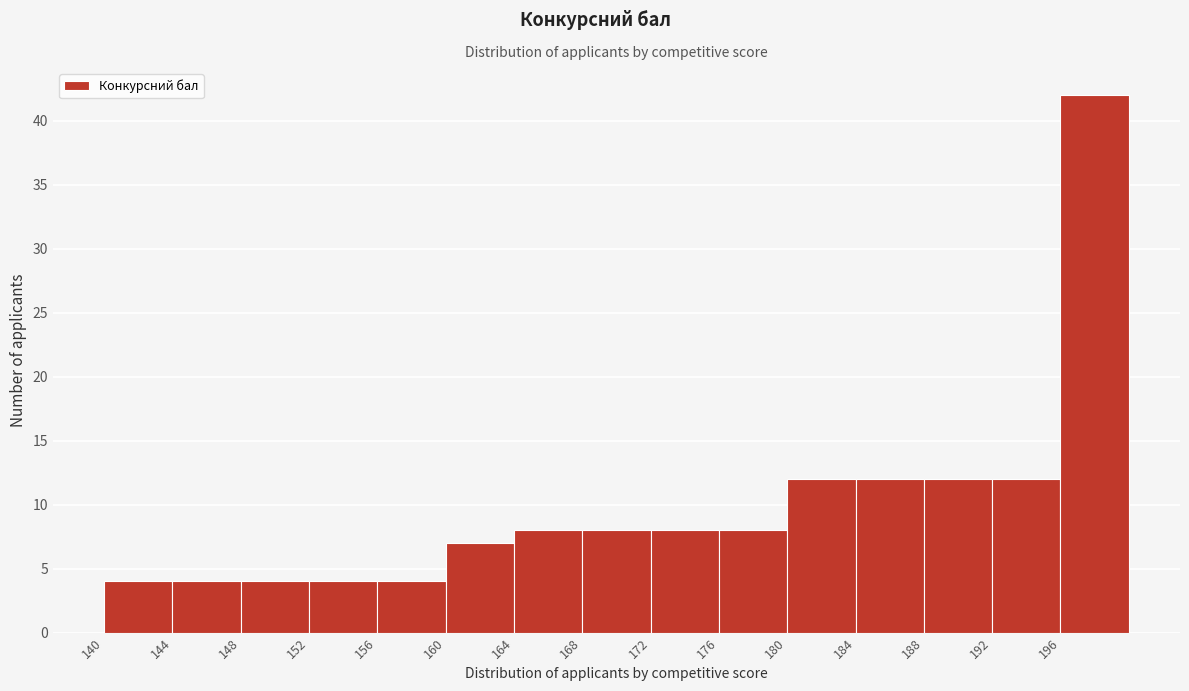

Reading left to right, transcribe this chart: for each bar, give the range it covers on the x-axis and its height. The values are not printed on the chart, so give them approximately, as read against the axis.

140 to 144: 4
144 to 148: 4
148 to 152: 4
152 to 156: 4
156 to 160: 4
160 to 164: 7
164 to 168: 8
168 to 172: 8
172 to 176: 8
176 to 180: 8
180 to 184: 12
184 to 188: 12
188 to 192: 12
192 to 196: 12
196 to 200: 42